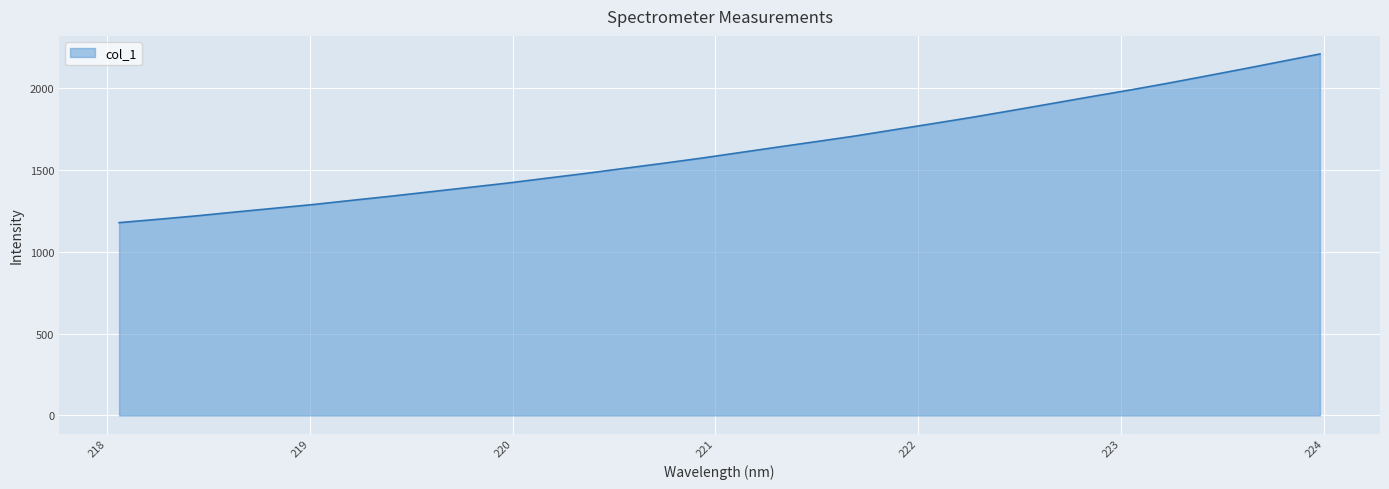

True or false: there are more than 1 points higher than both neighbors.

False